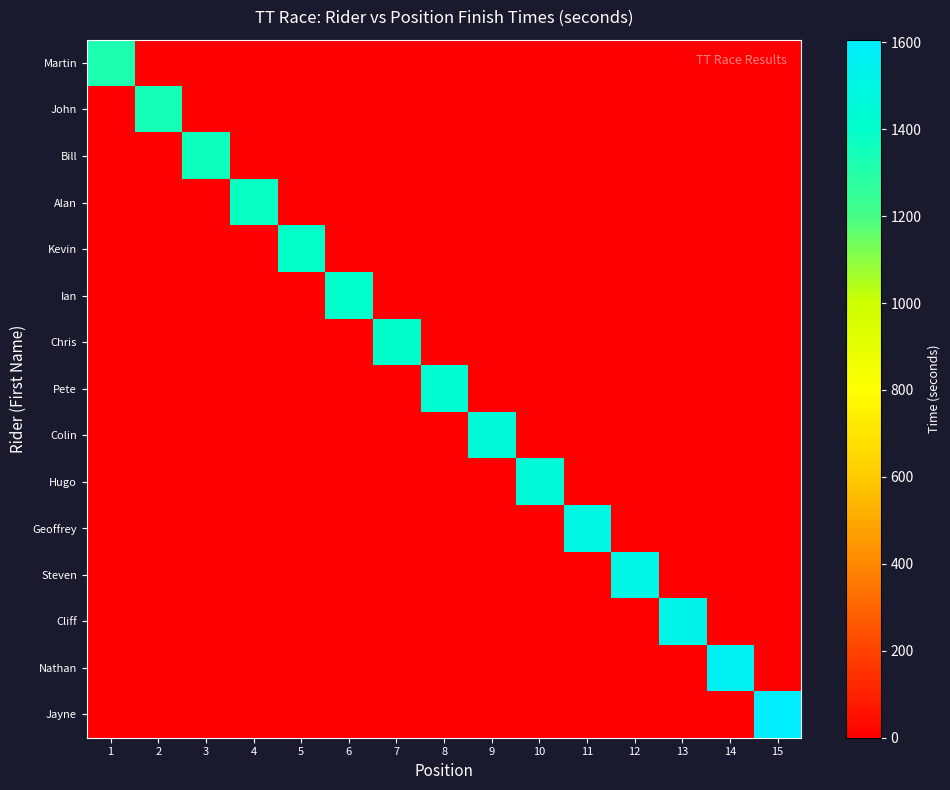

Between 12 and 15, which is larger?

12